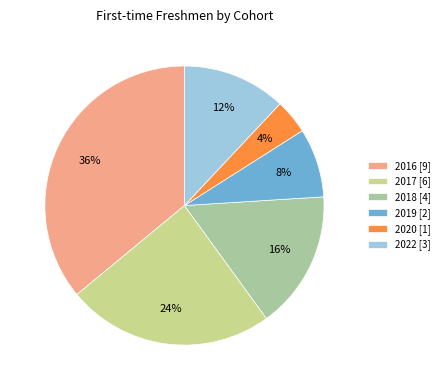

Between 2022 [3] and 2020 [1], which is larger?

2022 [3]